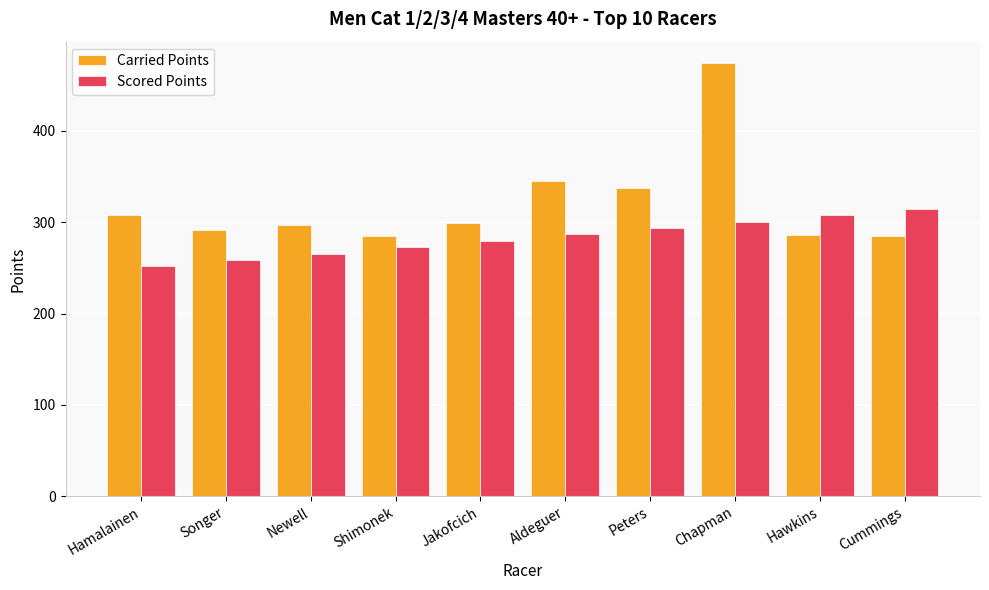

Is the value of Scored Points at Shimonek greater than the value of Carried Points at Hamalainen?

No